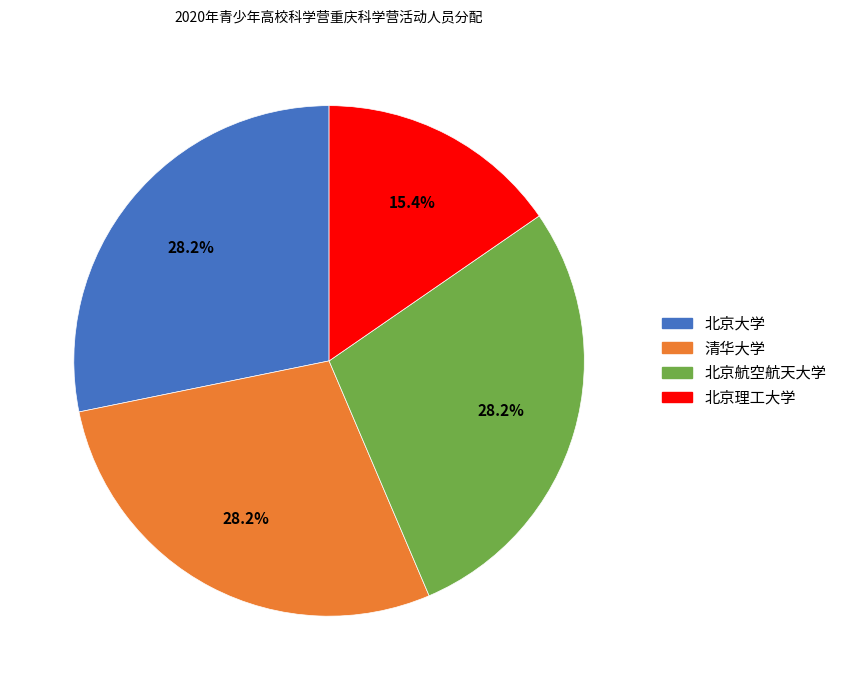

Is there any slice that represents more than half of the pie?

No